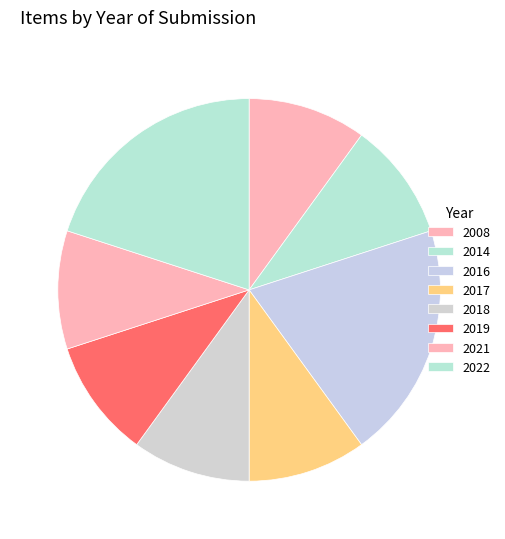

How many segments does this pie chart have?

8